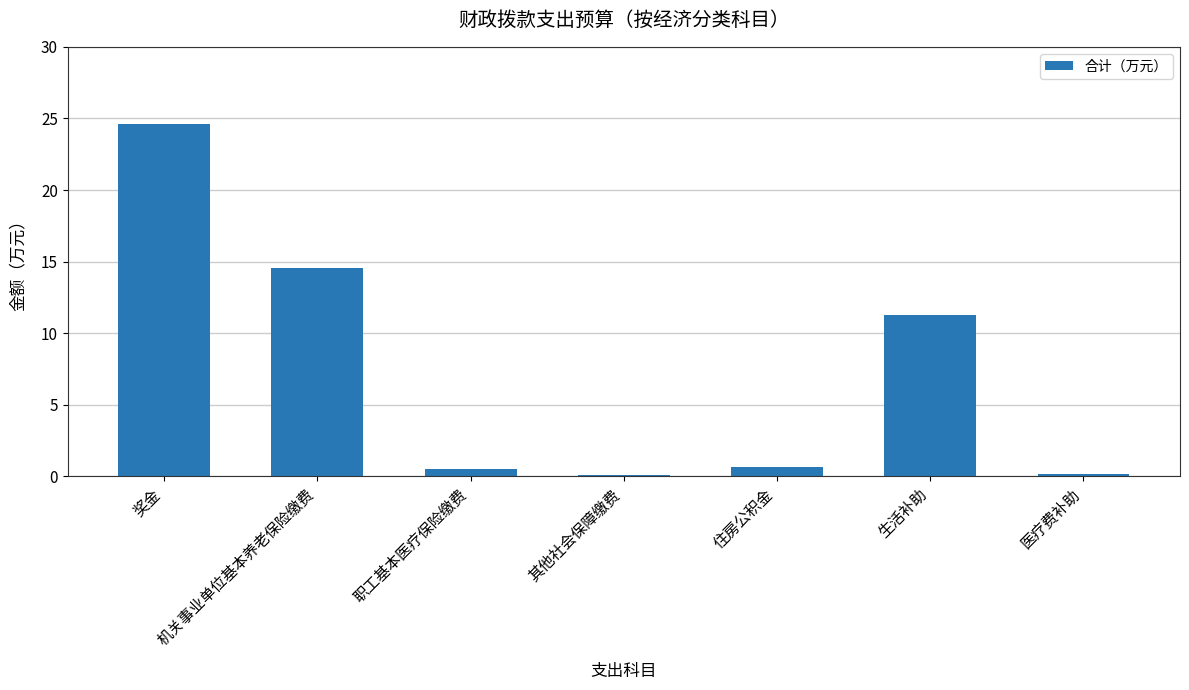

What is the difference between the second highest and second lowest values?

14.4